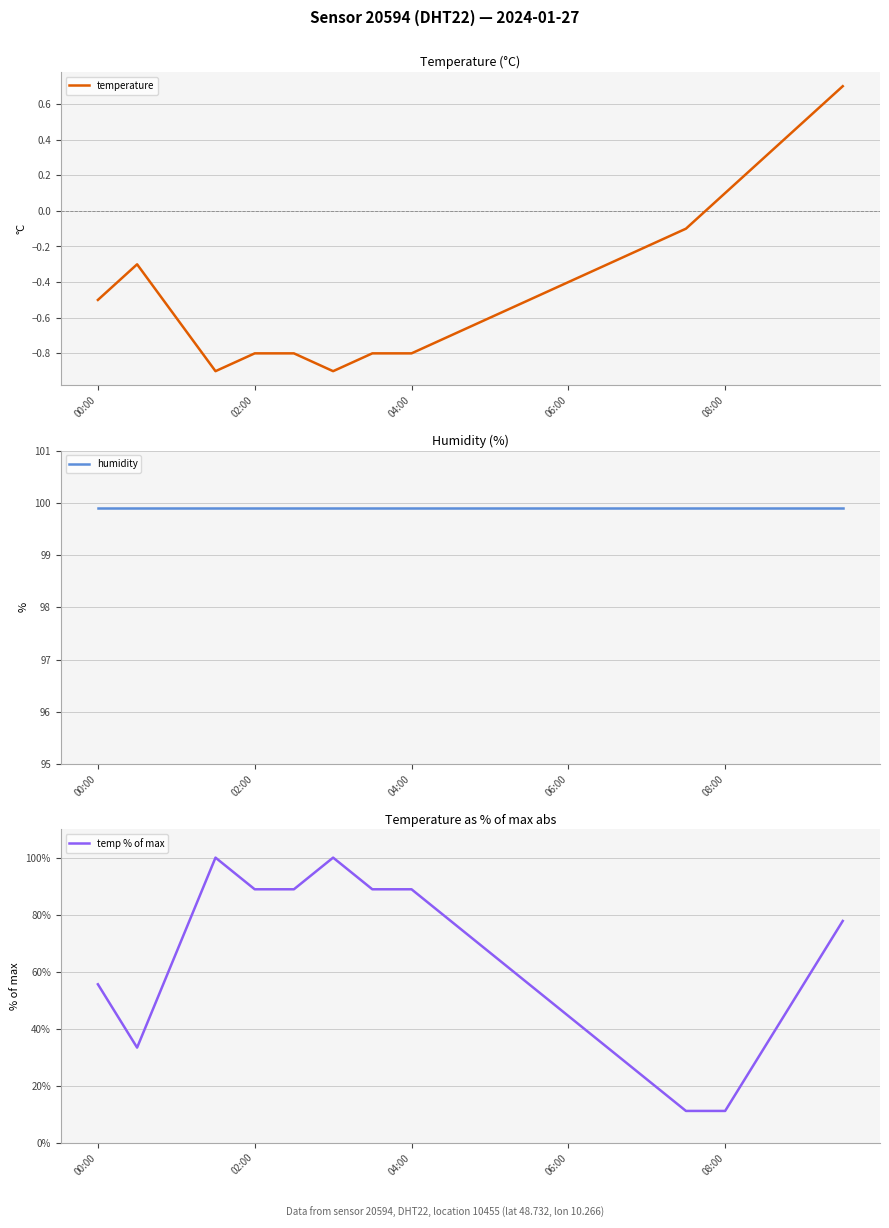

How many interior local valleys does the temperature series have?

2